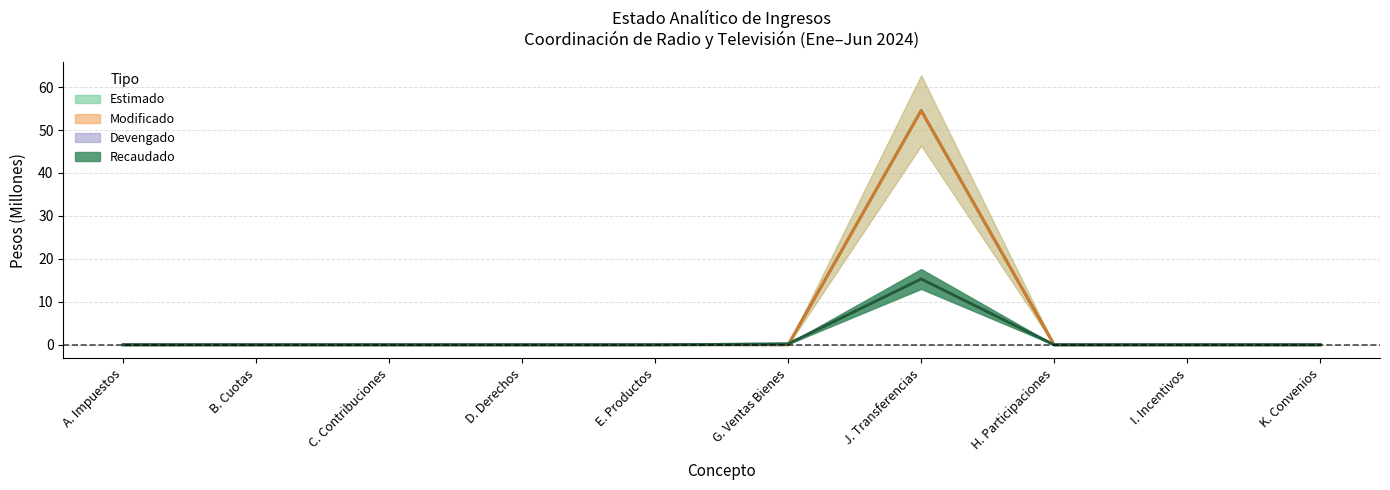

What is the sum of all Estimado values?

54.5